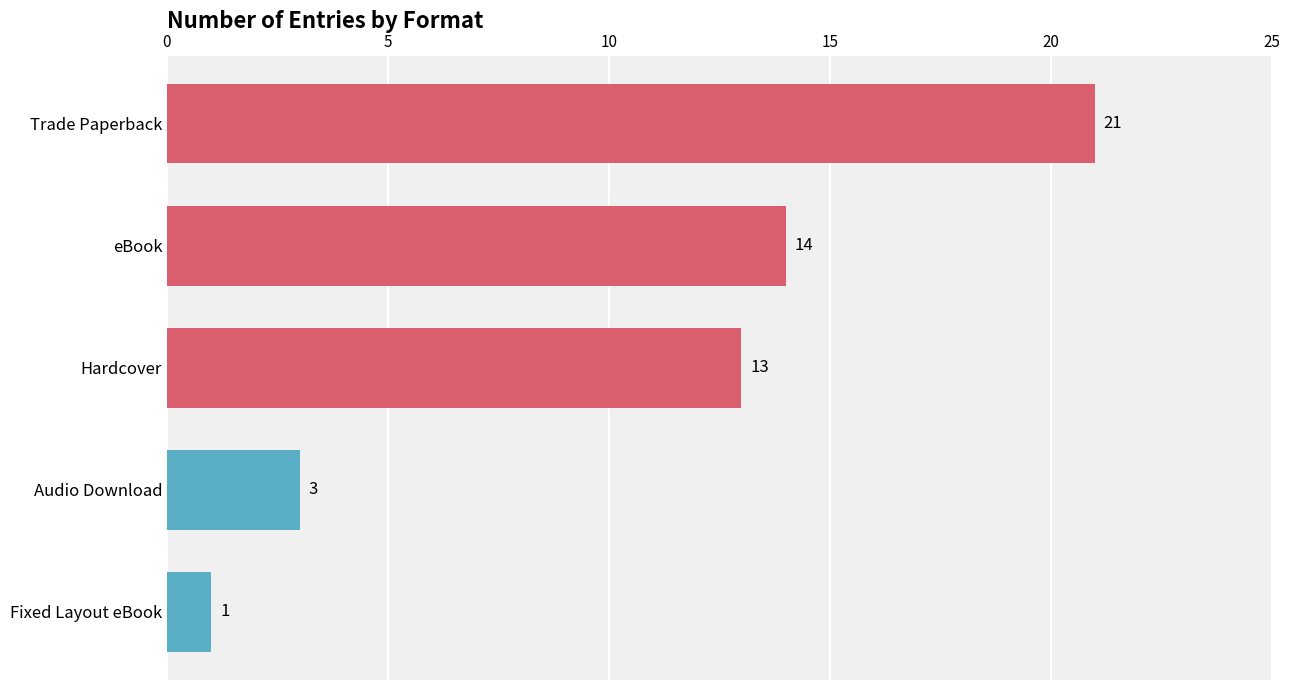

Does the chart contain any negative values?

No